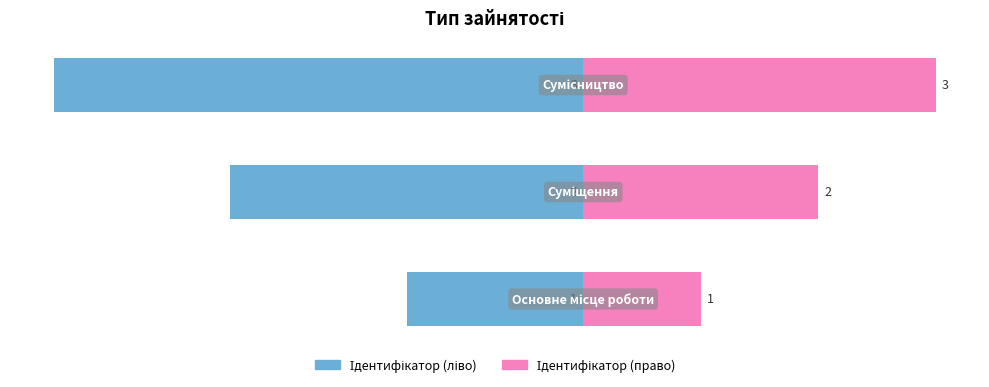

Reading left to right, list all the values displayed in this chart.

Ідентифікатор (ліво): 0=-30	1=-60	2=-90
Ідентифікатор (право): 0=20	1=40	2=60